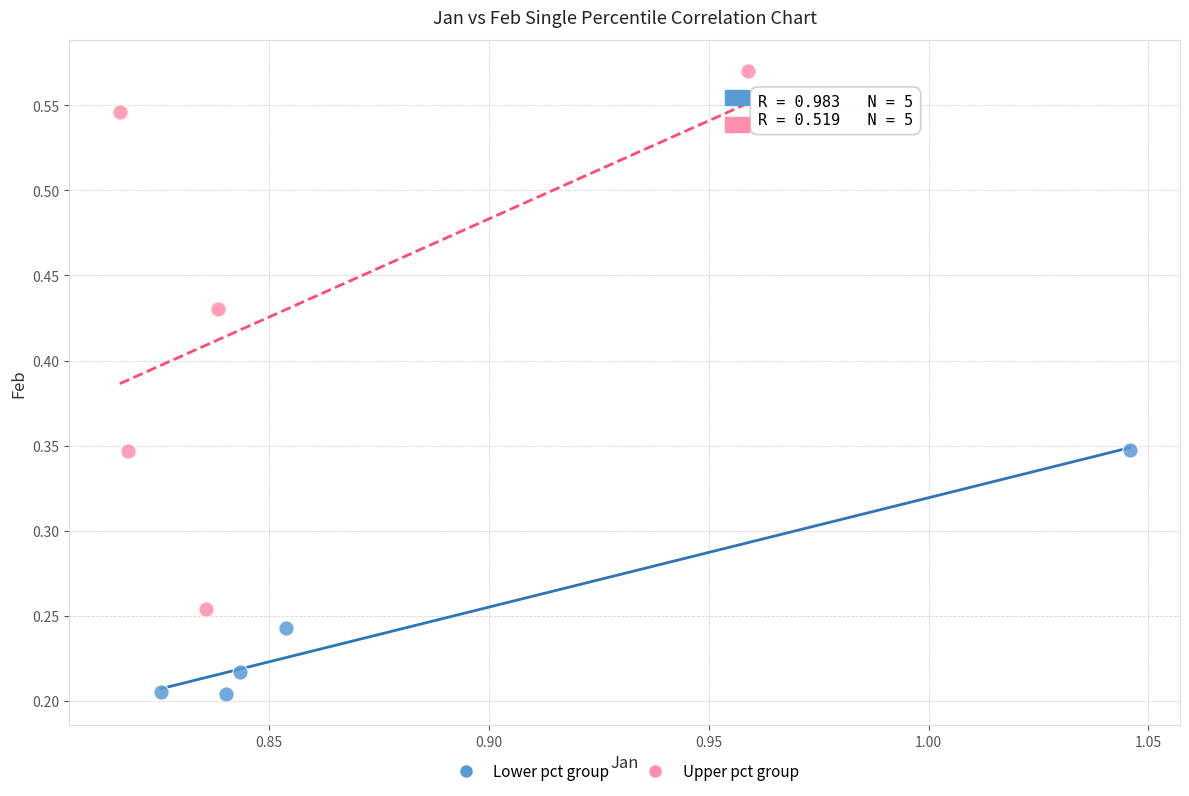

What are all the series names shown in the legend?

Lower pct group, Upper pct group